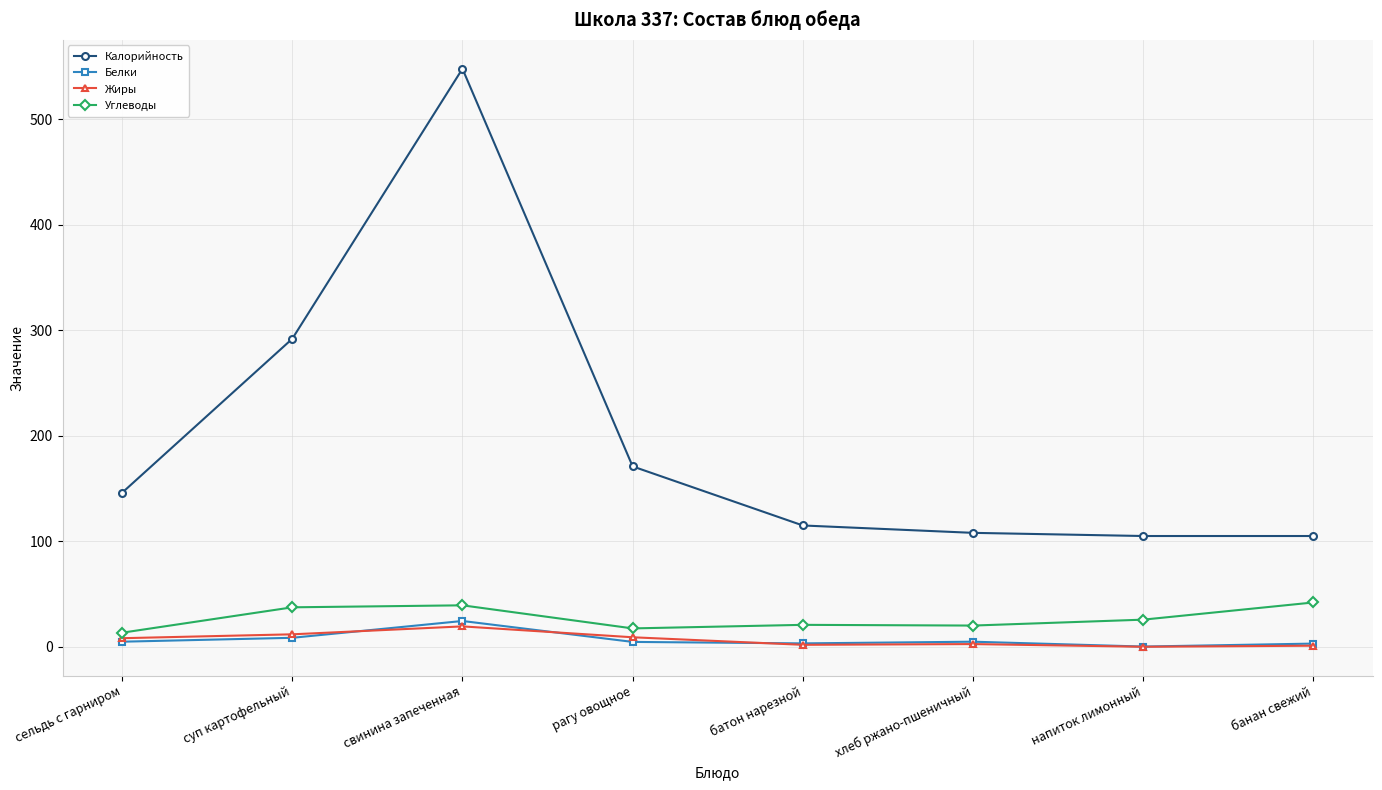

How many data points in Белки are above 4?

5